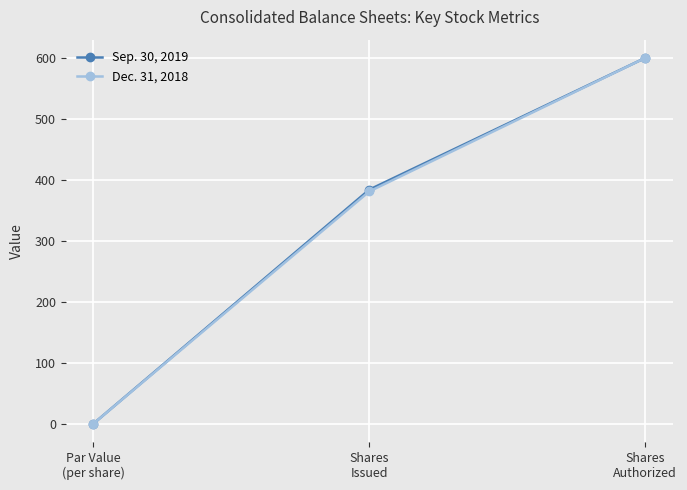

Read the Sep. 30, 2019 value at Shares
Issued.

384.0